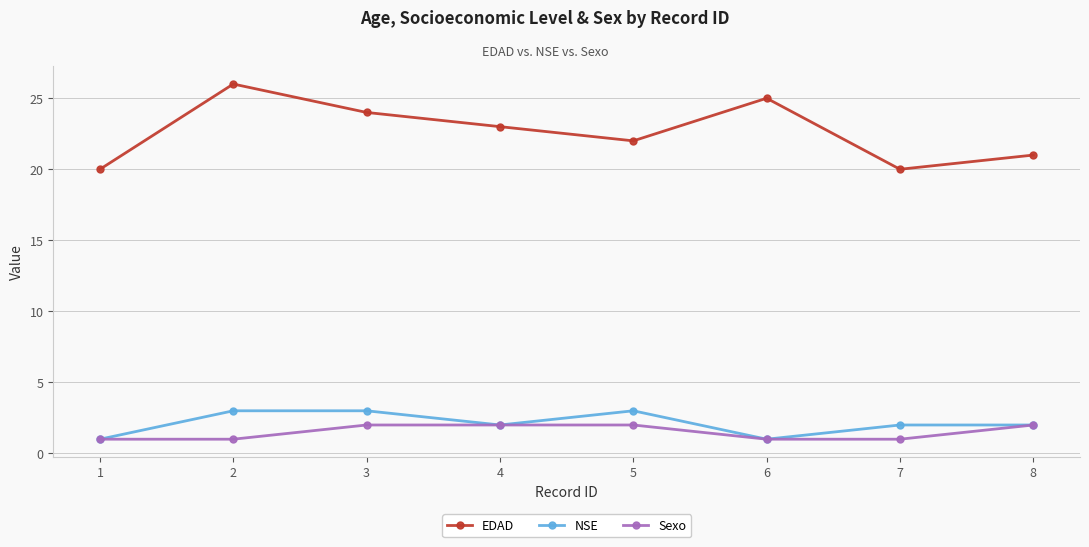

At which label does EDAD first exceed 23?

2